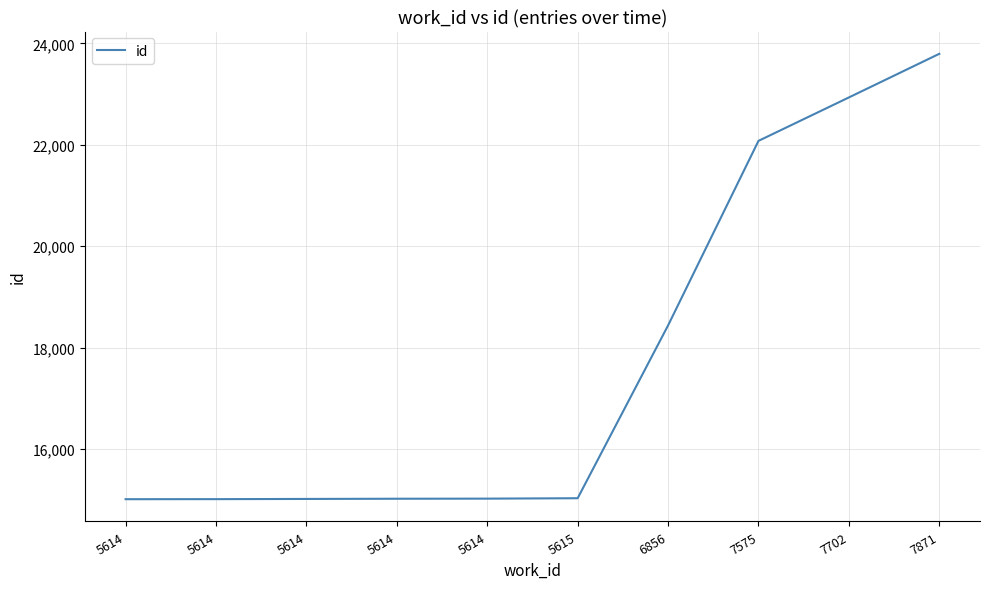

What is the average value?

17733